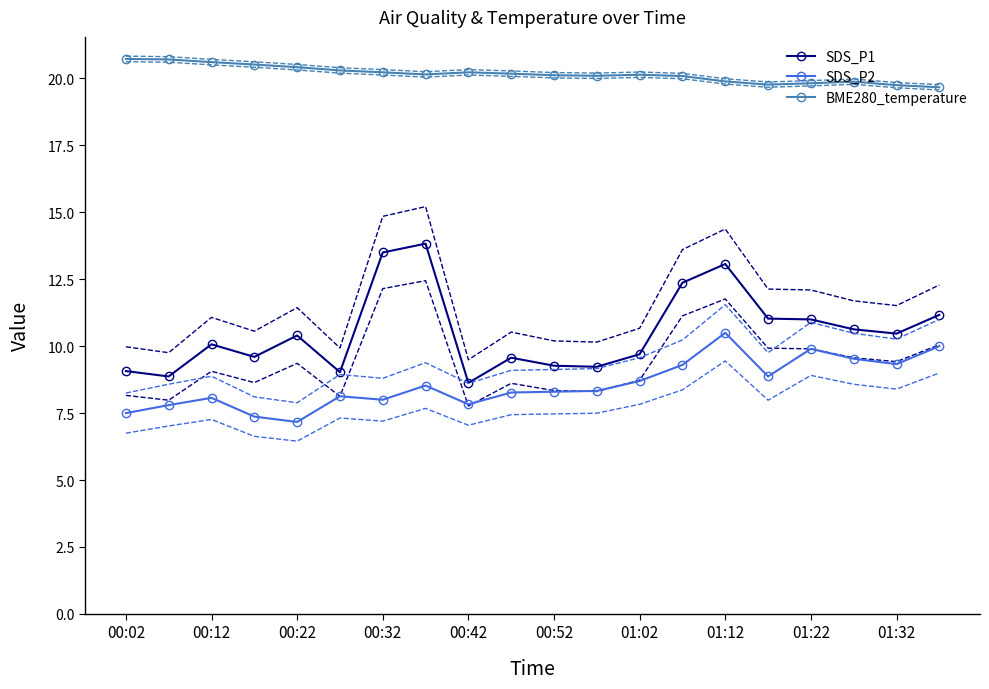

Which series has the widest spread of values?

SDS_P1